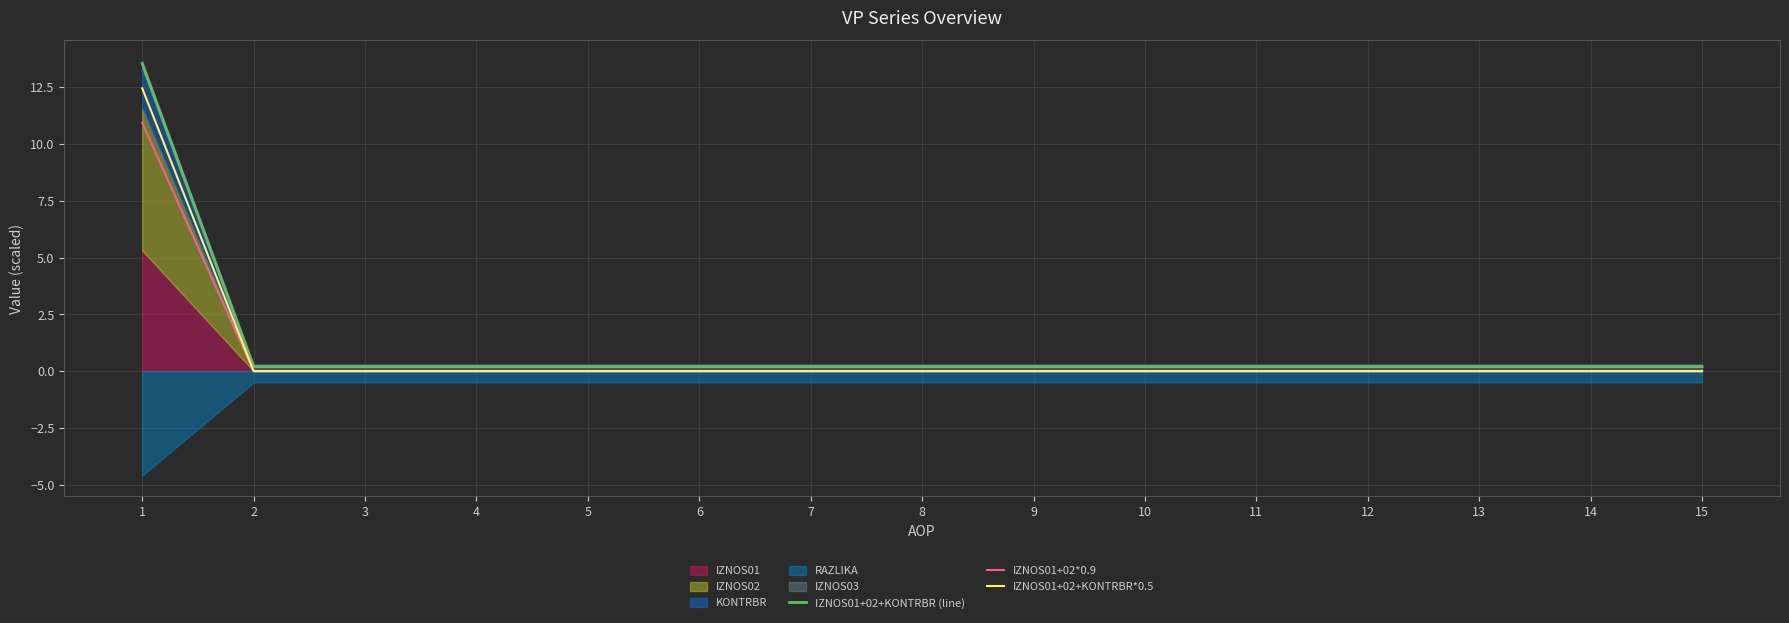

Is it true that IZNOS01+02+KONTRBR (line) equals 0.2 at 10?

True